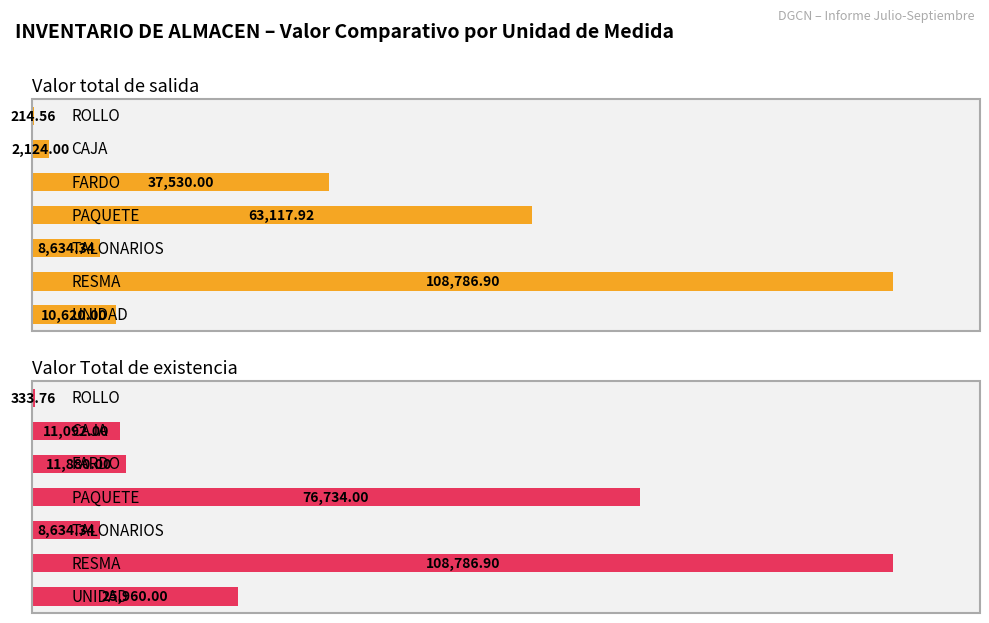

Between 3 and 4, which series saw the biggest shift?

Valor Total de existencia